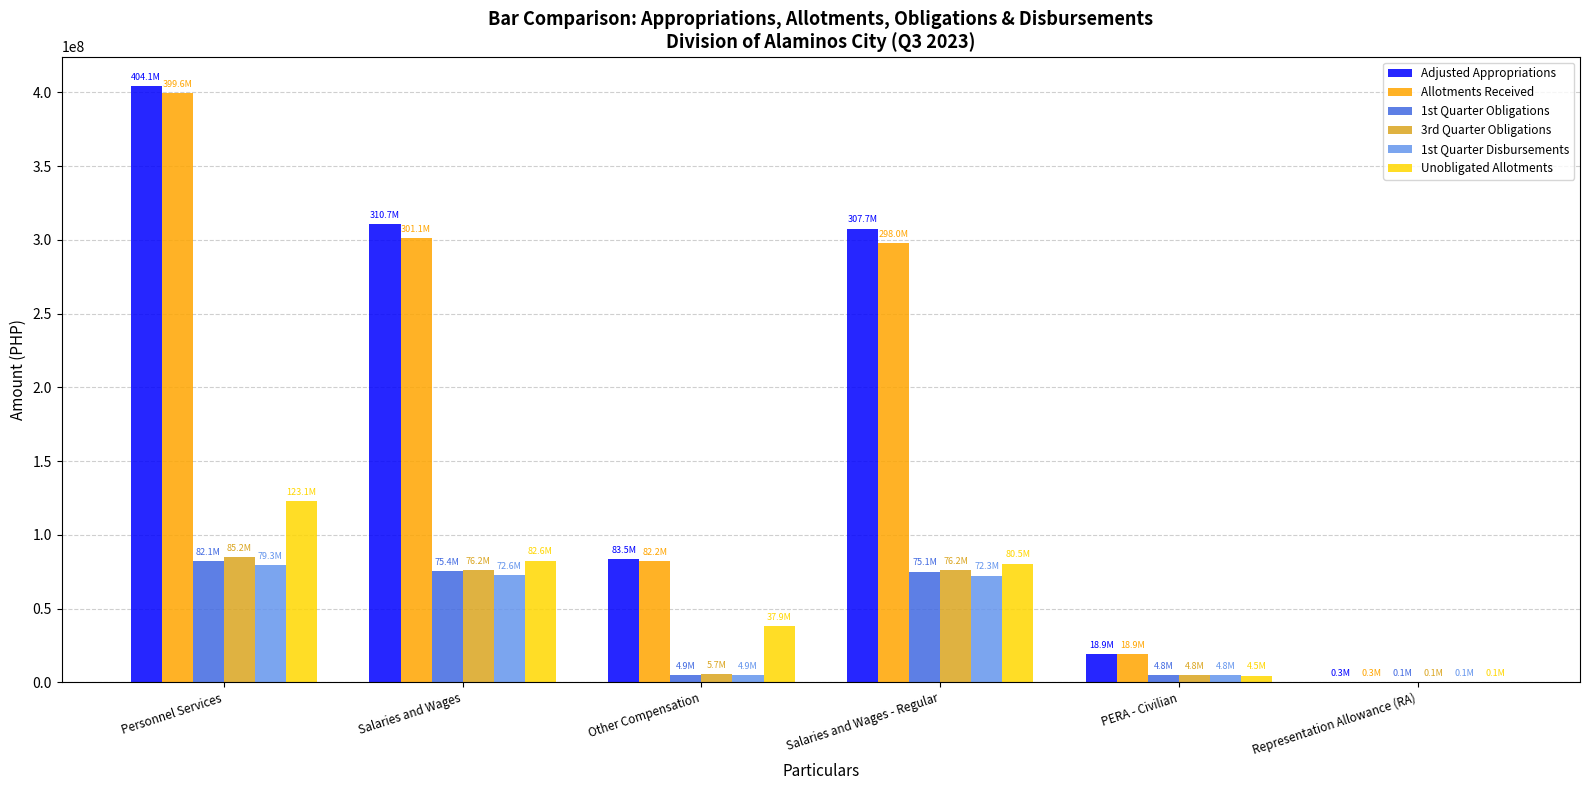

Which series has the largest total across all categories?

Adjusted Appropriations